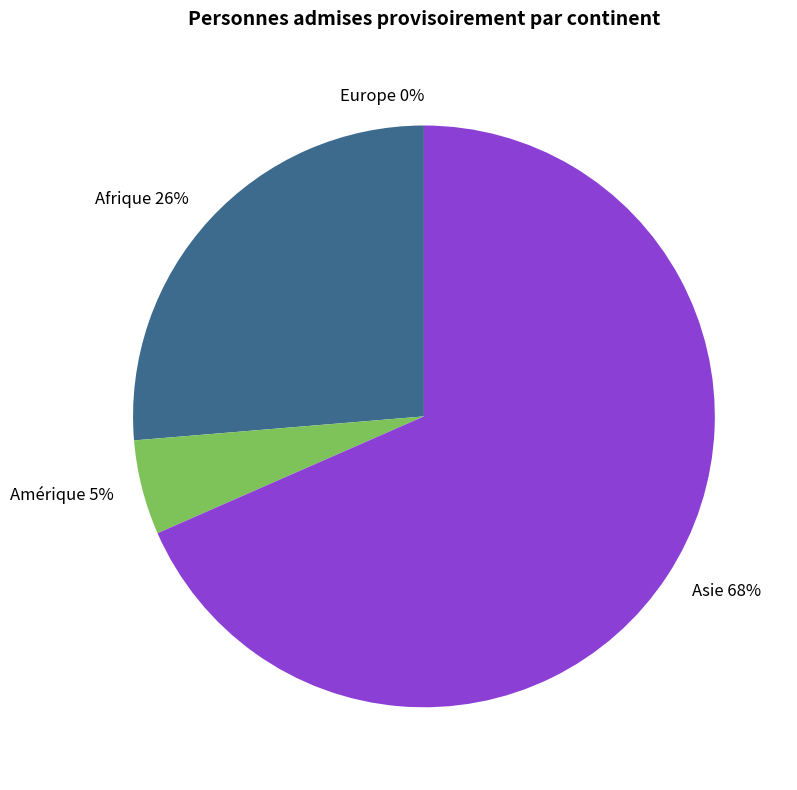

Rank the categories by value from lowest to highest.

Europe, Amérique, Afrique, Asie